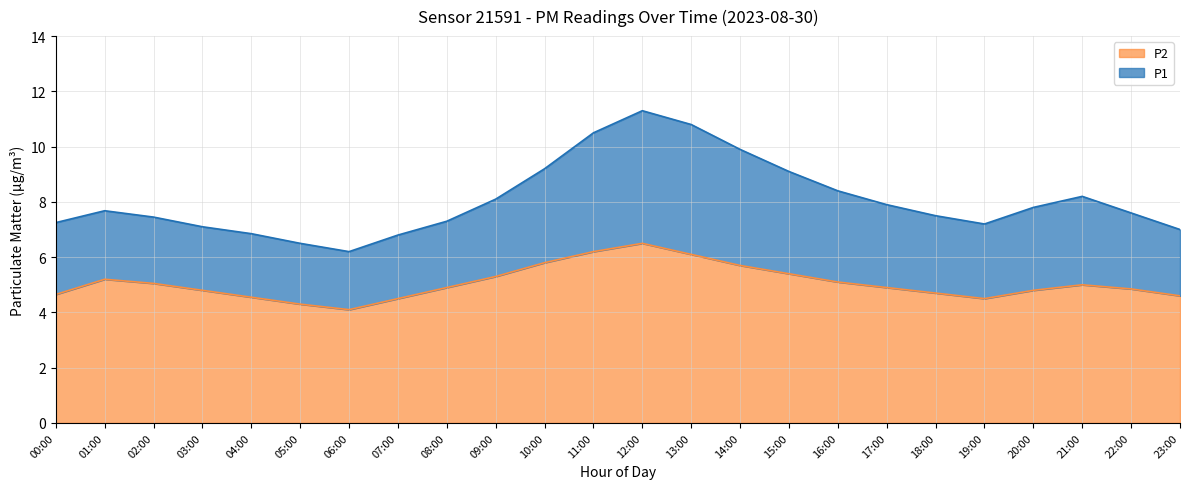

What is the label of the 10th point from the right?

14:00